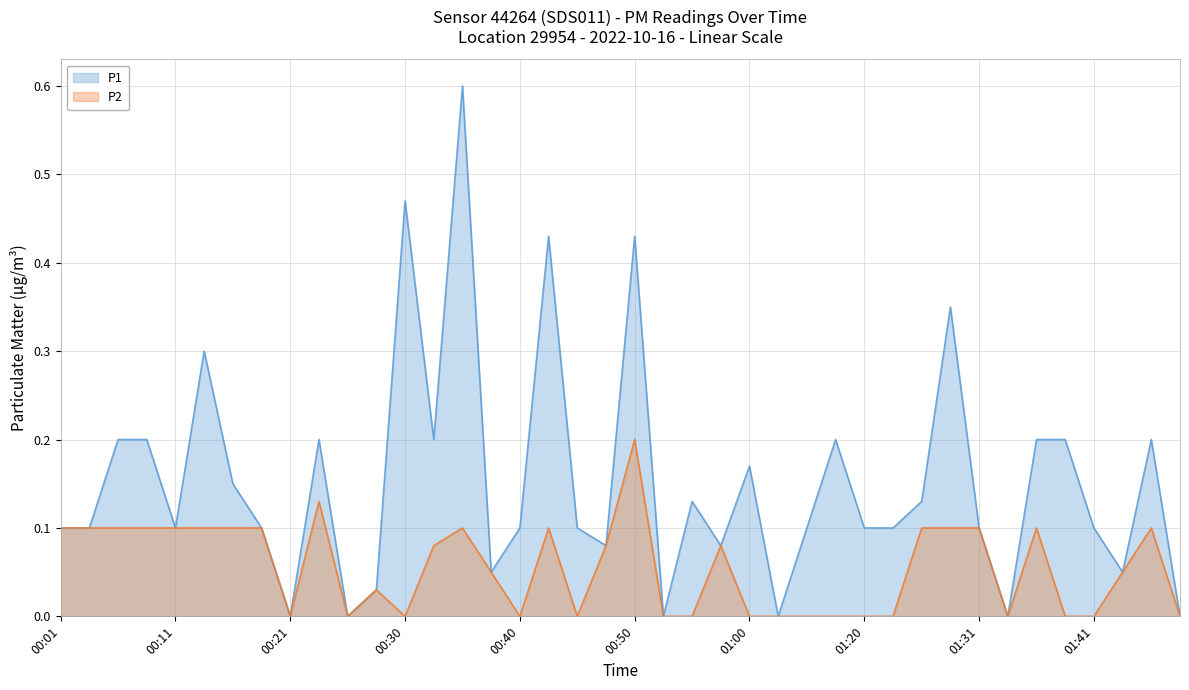

How many series are shown in this chart?

2